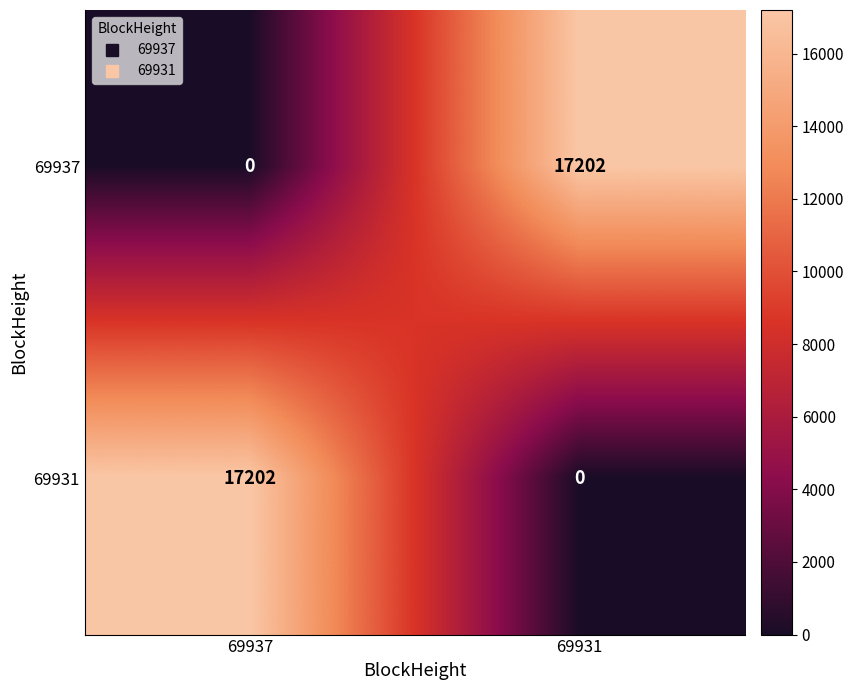

Is it true that 69931 equals -9661 at 69931?

False